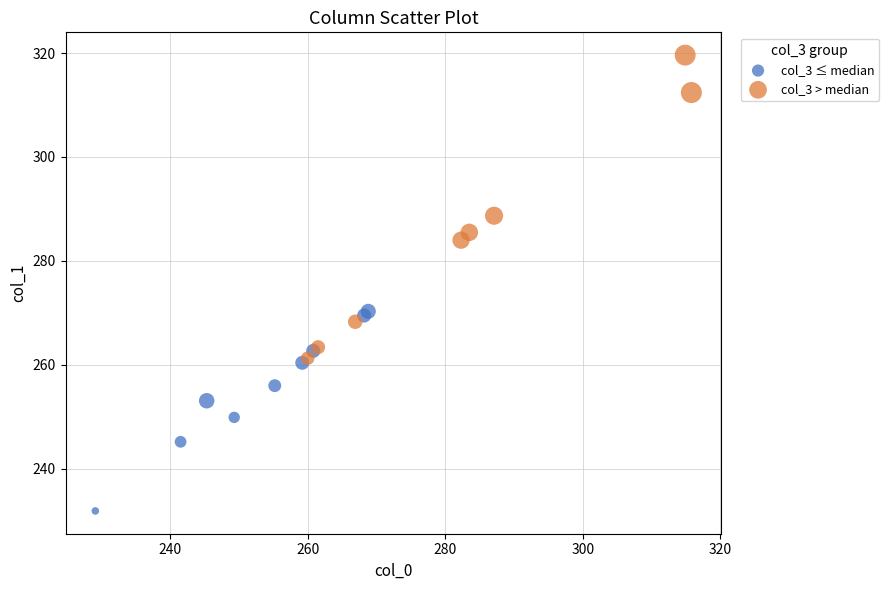

Which series reaches the minimum Y coordinate?

col_3 ≤ median